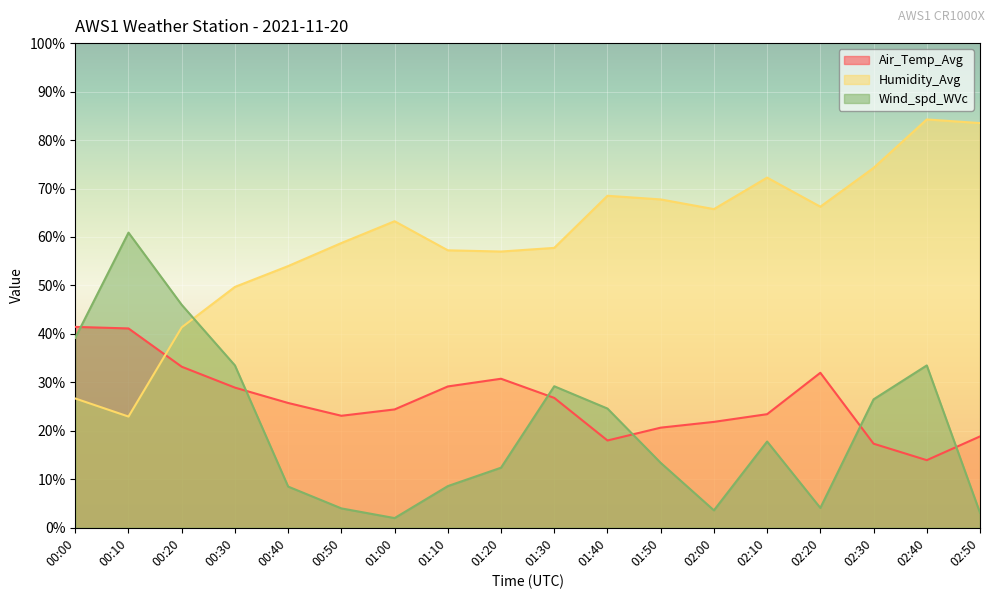

Which series ends up on top after the final intersection of Humidity_Avg and Air_Temp_Avg?

Humidity_Avg